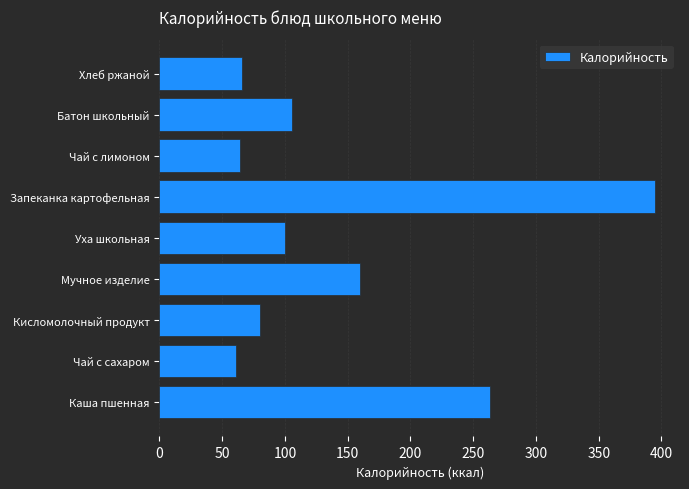

Are the bars horizontal?

Yes